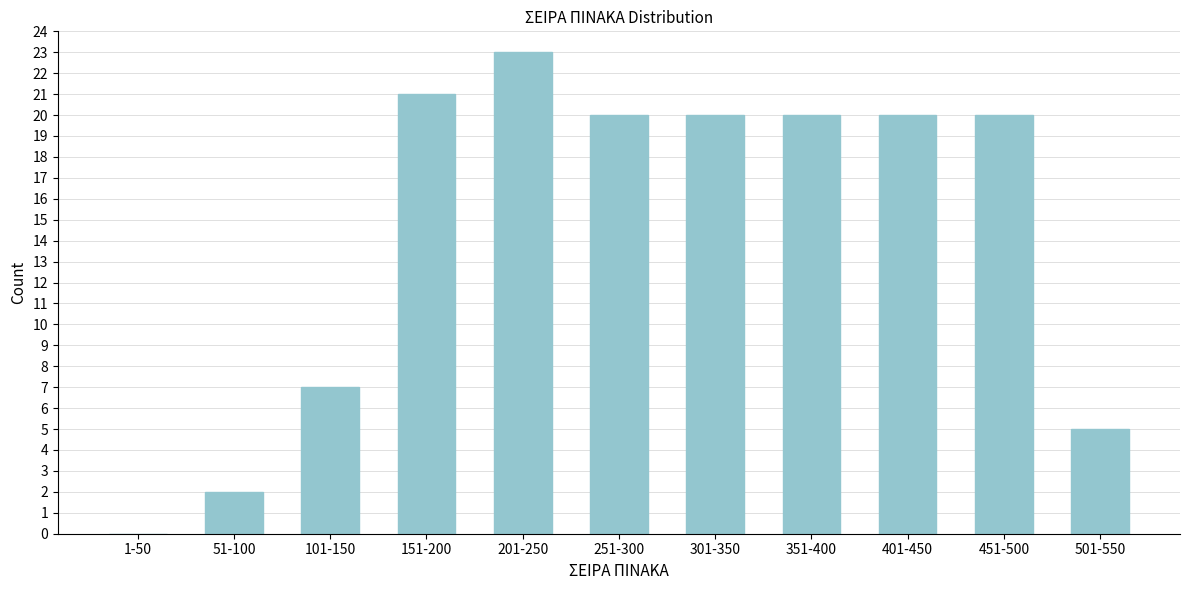

Reading right to left, extract all data points from this chart.

501-550=5	451-500=20	401-450=20	351-400=20	301-350=20	251-300=20	201-250=23	151-200=21	101-150=7	51-100=2	1-50=0